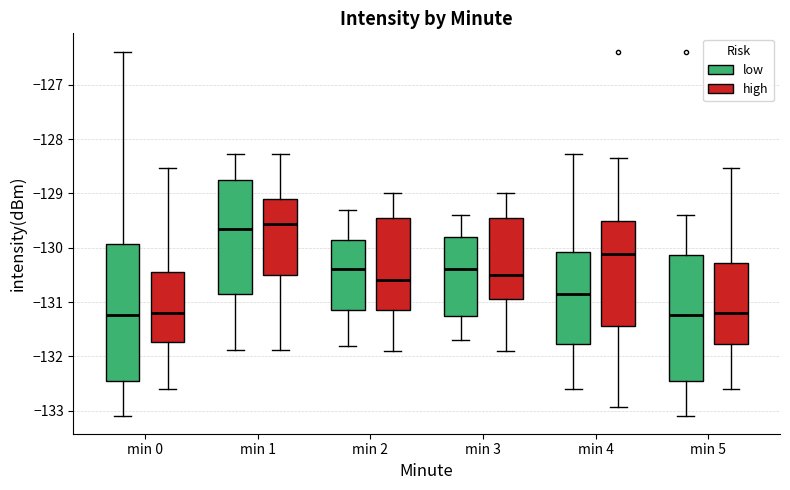

Comparing the boxes themselves (not the whiskers), which one is the tallest?

min 0 (low)